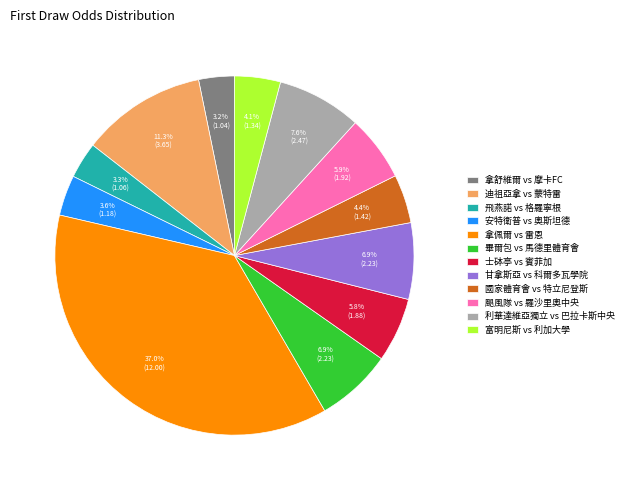

How many slices are in this pie chart?

12